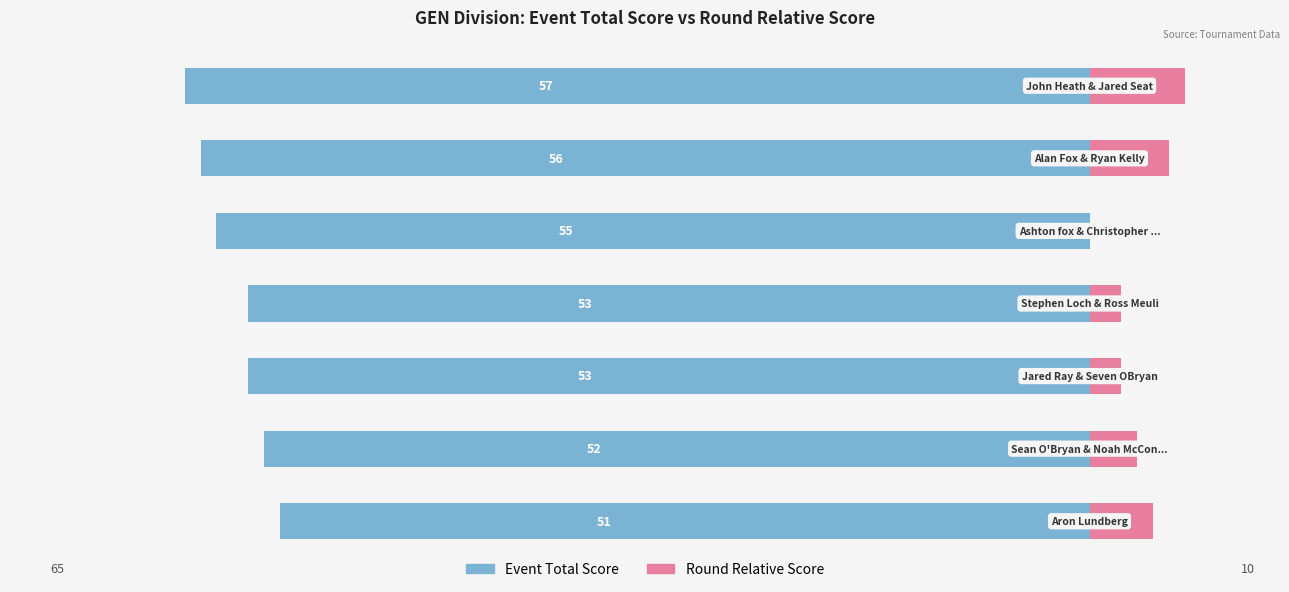

Which series has the widest spread of values?

Event Total Score